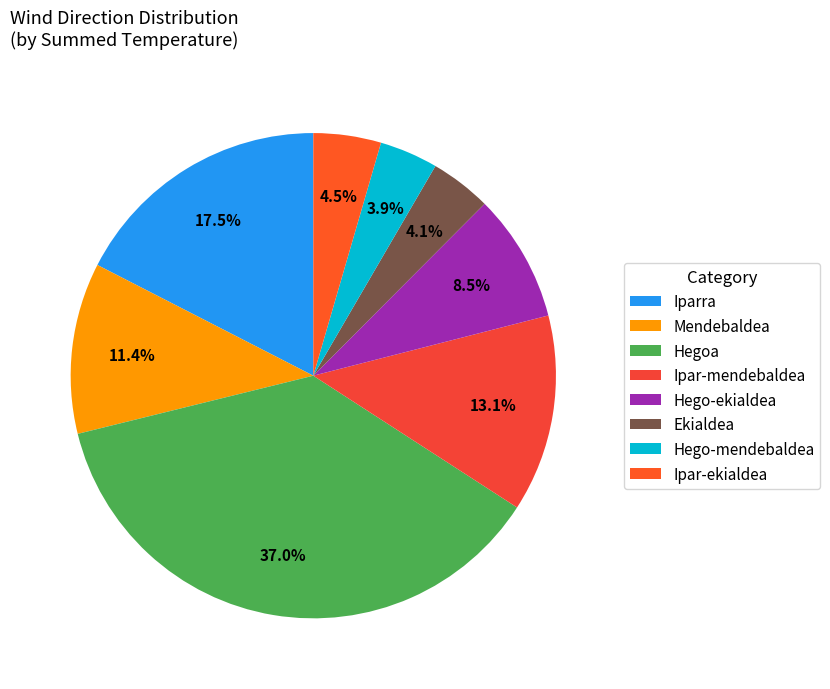

How many segments does this pie chart have?

8